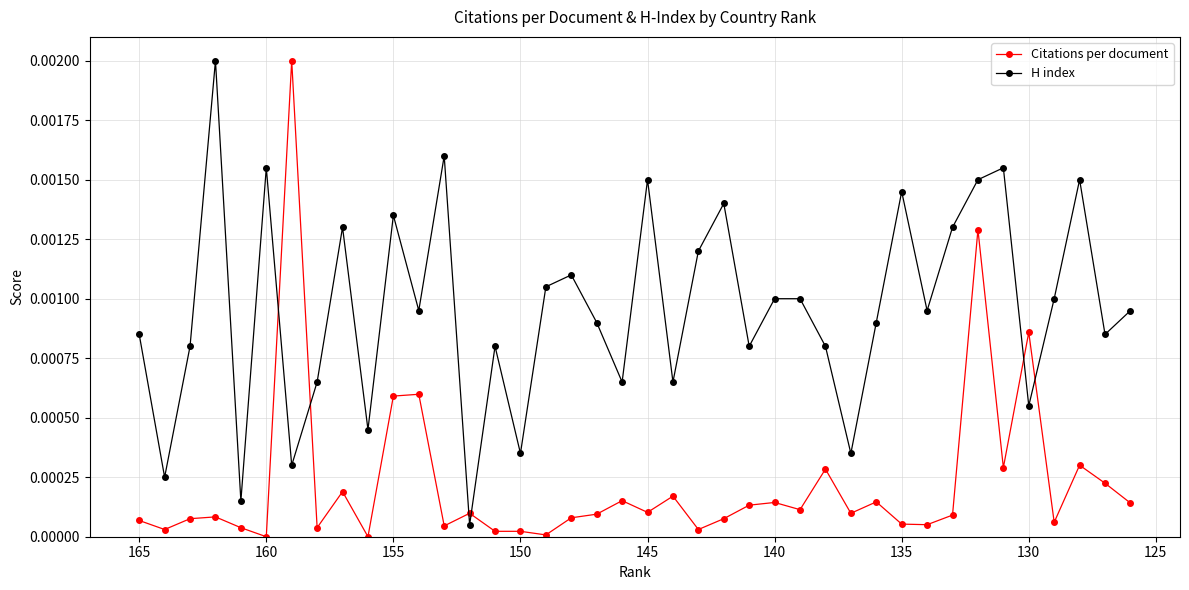

Which series has the widest spread of values?

Citations per document